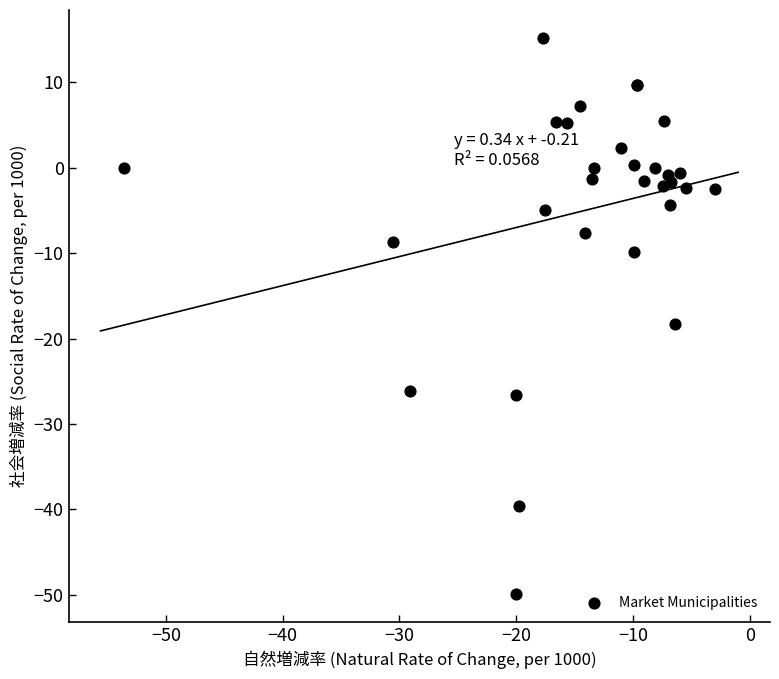

What Y value in the scatter plot is closest to -17?

-18.3